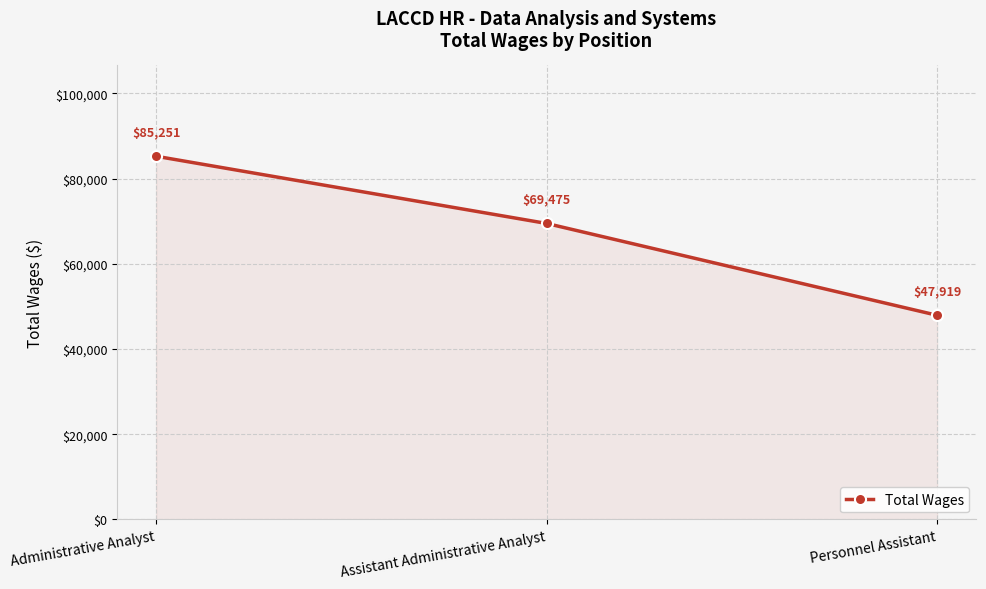

How many lines are shown in the chart?

1